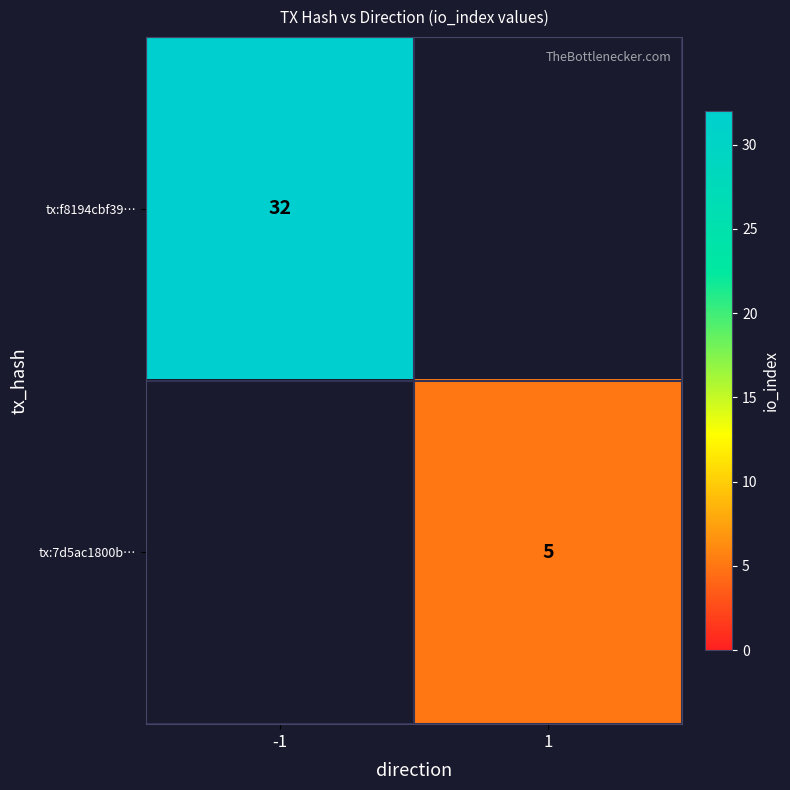

The value of tx:7d5ac1800b… at 1 is 7. True or false?

False